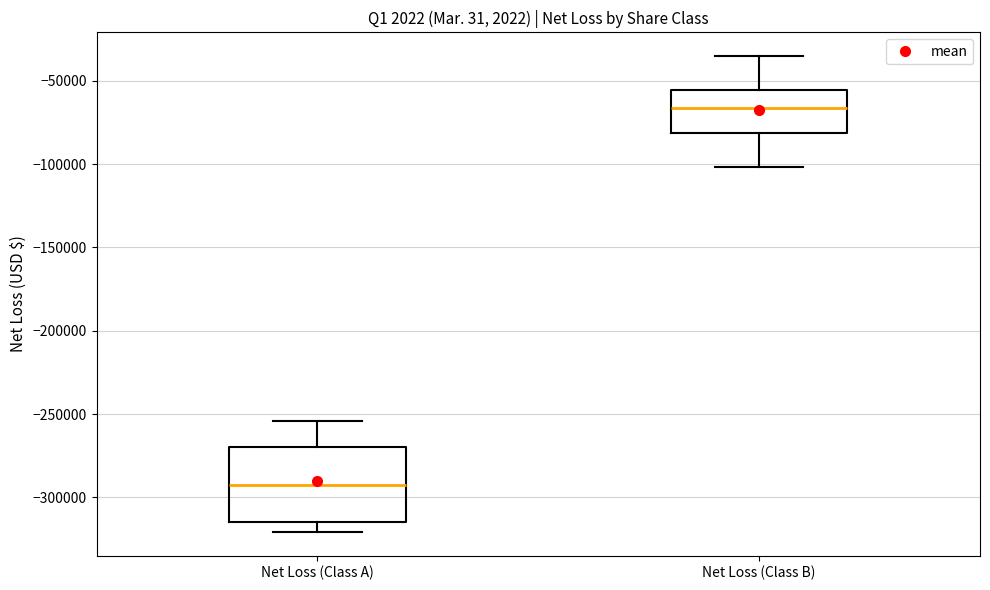

Comparing the boxes themselves (not the whiskers), which one is the tallest?

Net Loss (Class A)